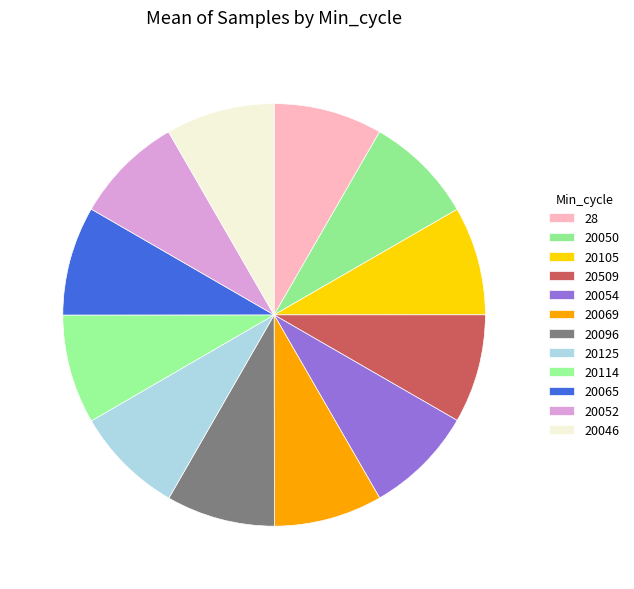

Which has a higher value, 20096 or 20052?

20052